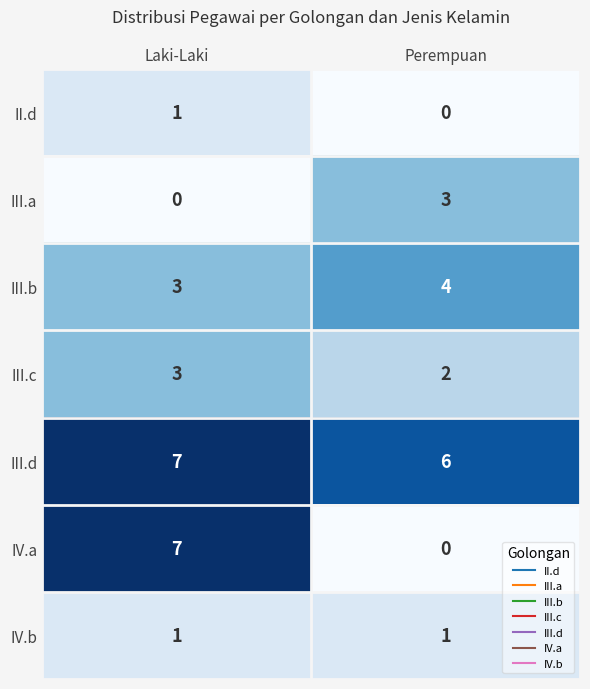

Reading left to right, extract all data points from this chart.

II.d: Laki-Laki=1	Perempuan=0
III.a: Laki-Laki=0	Perempuan=3
III.b: Laki-Laki=3	Perempuan=4
III.c: Laki-Laki=3	Perempuan=2
III.d: Laki-Laki=7	Perempuan=6
IV.a: Laki-Laki=7	Perempuan=0
IV.b: Laki-Laki=1	Perempuan=1